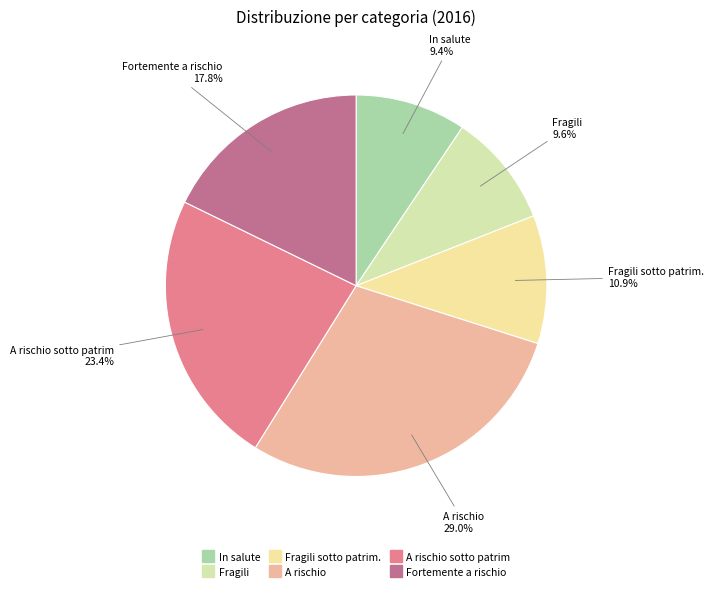

How many segments does this pie chart have?

6